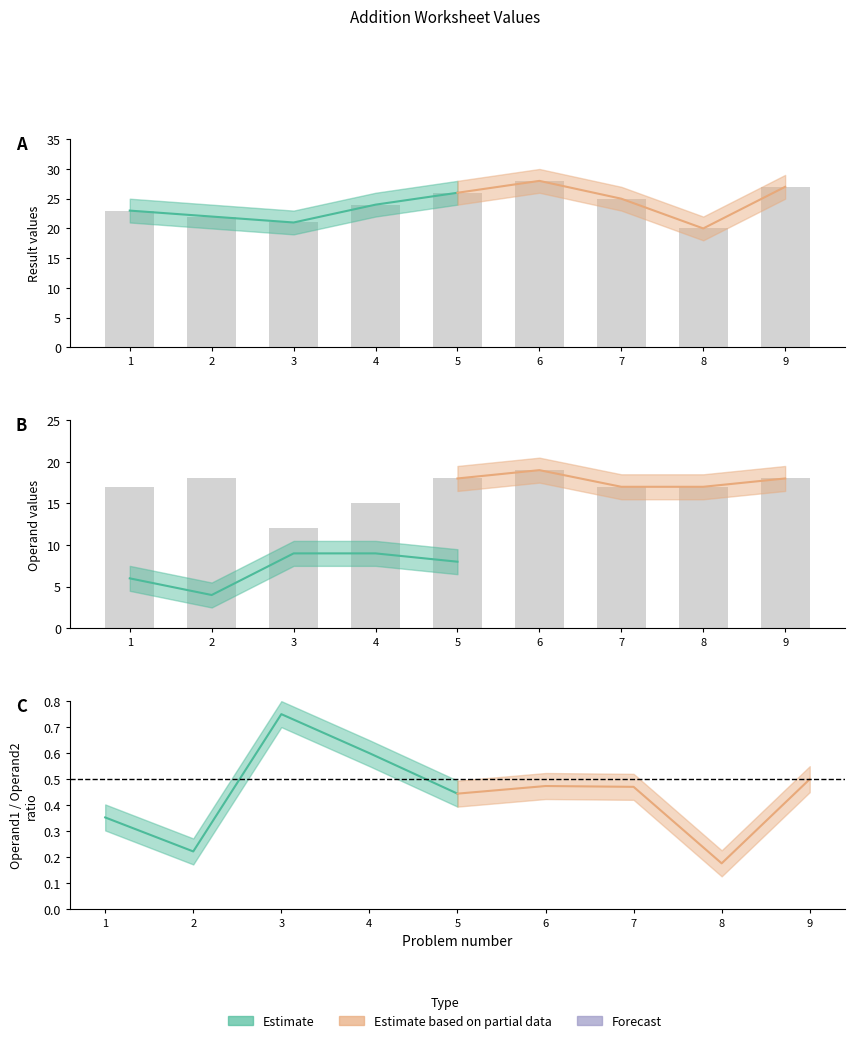

Count the number of categories in the chart.

9